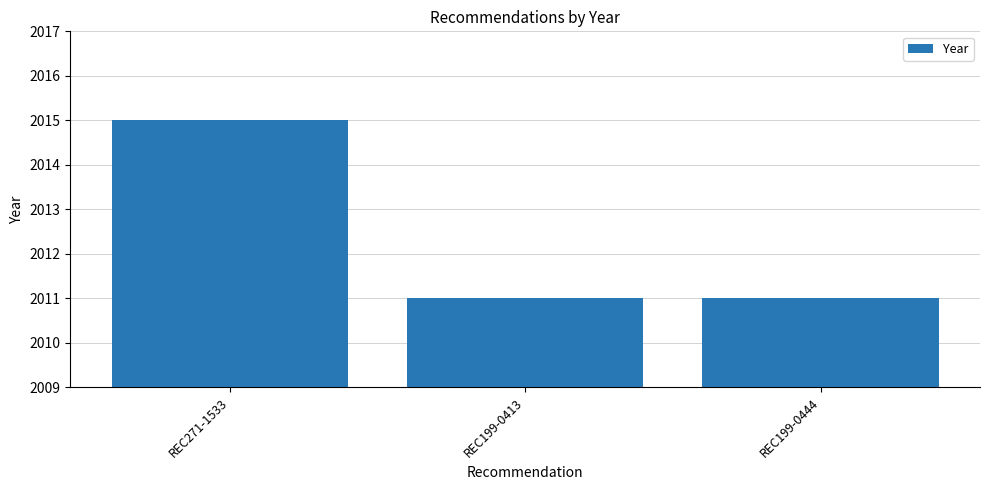

What is the ratio of the value at REC199-0413 to the value at REC199-0444?

1.0